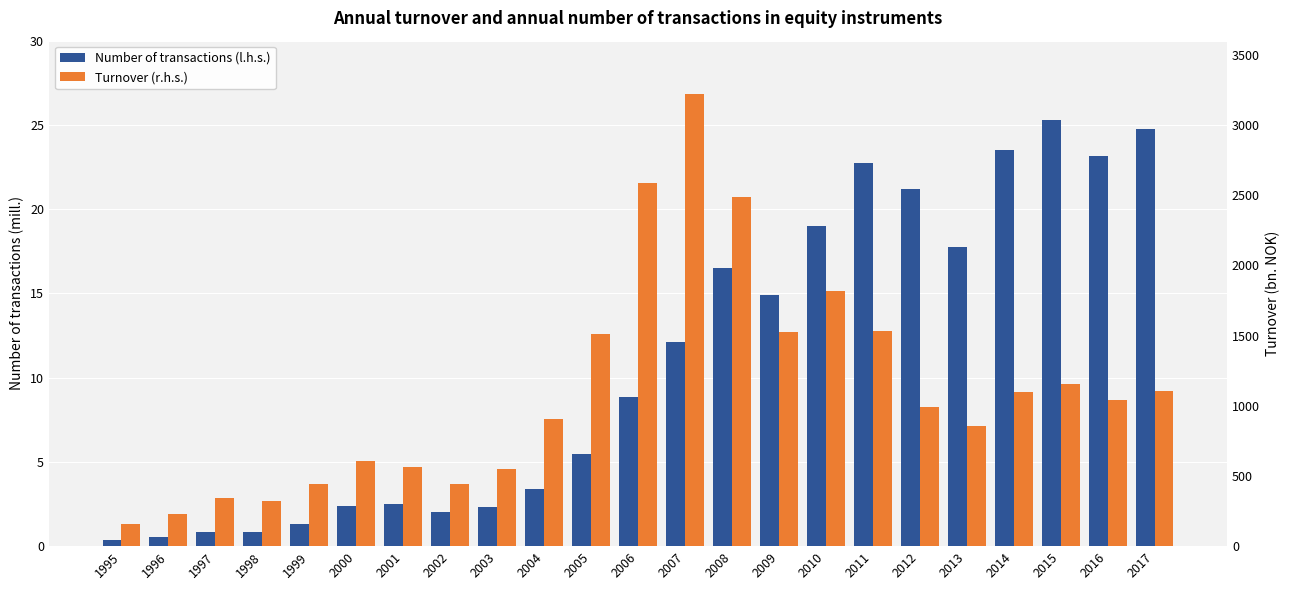

The Number of transactions (l.h.s.) series shows 12.1 at 2007. True or false?

True